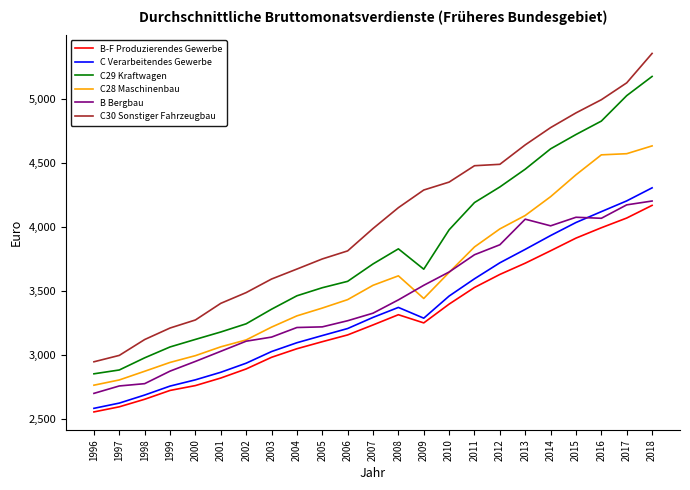

At which category is the sum across all series the highest?

2018